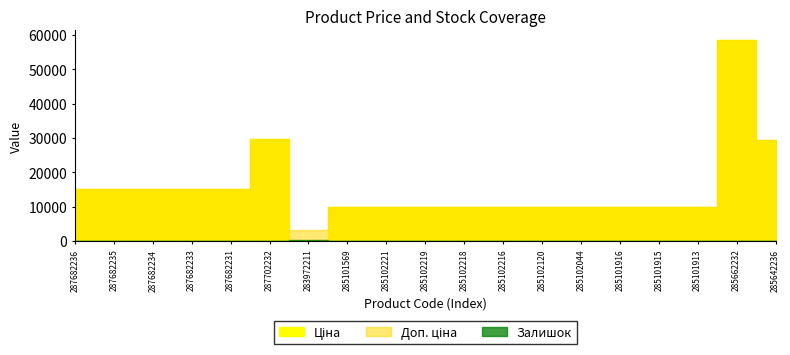

Reading right to left, what are all the values shown in this chart?

Ціна: 29491.5	58426.5	9975.0	9975.0	9975.0	9975.0	9975.0	9975.0	9975.0	9975.0	9975.0	9975.0	32.0	29747.2	15120.0	15120.0	15120.0	15120.0	15120.0
Доп. ціна: 29491.5	58426.5	9975.0	9975.0	9975.0	9975.0	9975.0	9975.0	9975.0	9975.0	9975.0	9975.0	3205.0	29747.2	15120.0	15120.0	15120.0	15120.0	15120.0
Залишок: 16.0	14.0	39.0	0.0	0.0	1.0	0.0	0.0	3.0	9.0	5.0	7.0	360.0	0.0	0.0	0.0	0.0	0.0	0.0